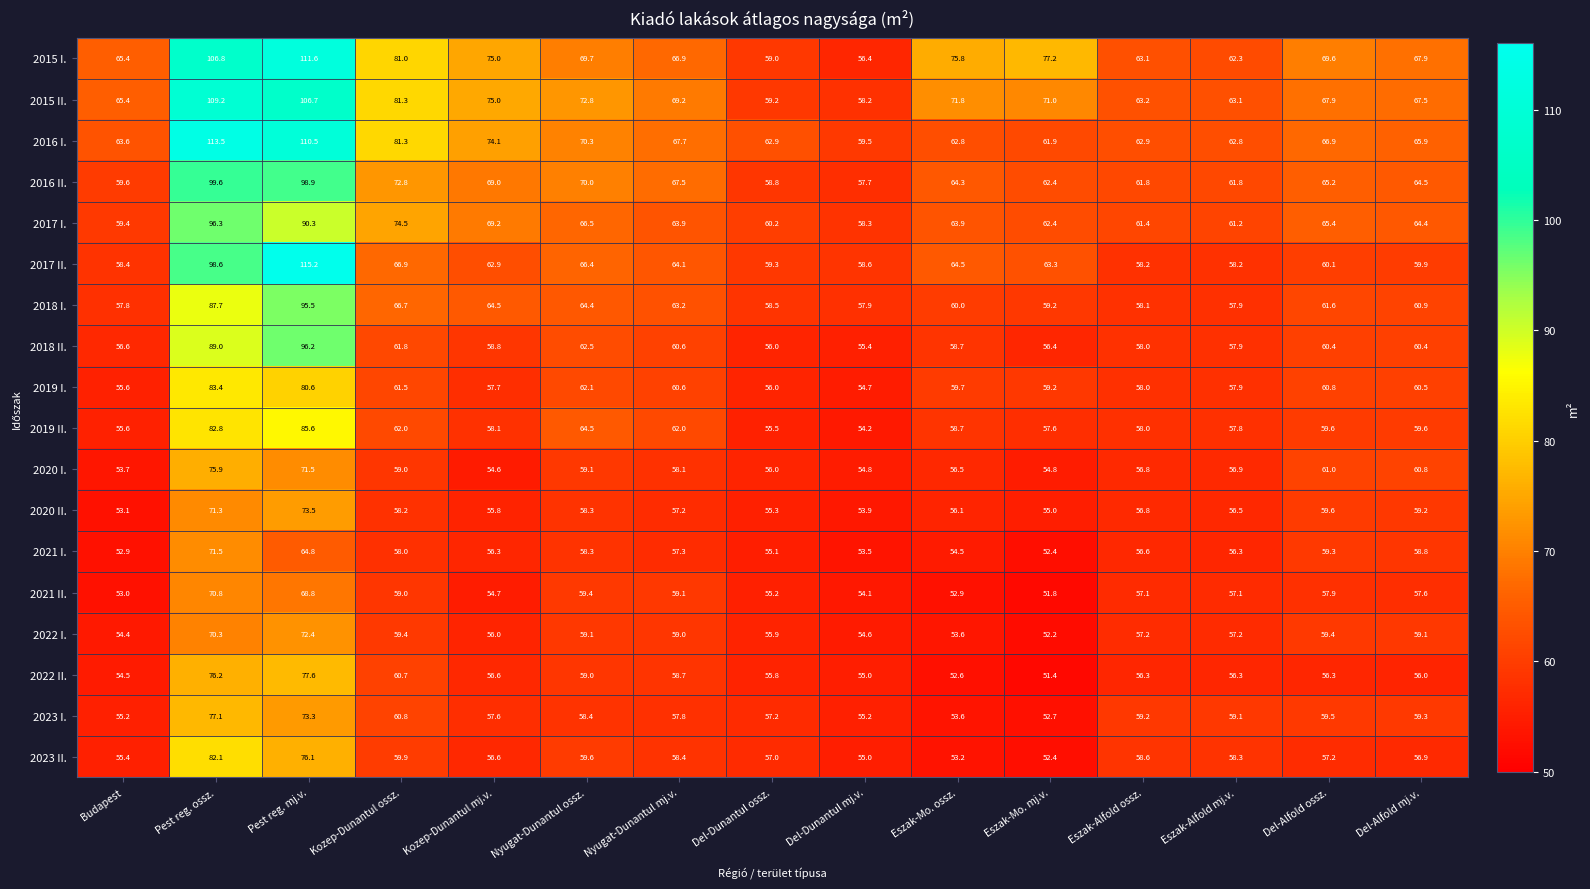

What is the greatest value displayed?

115.2